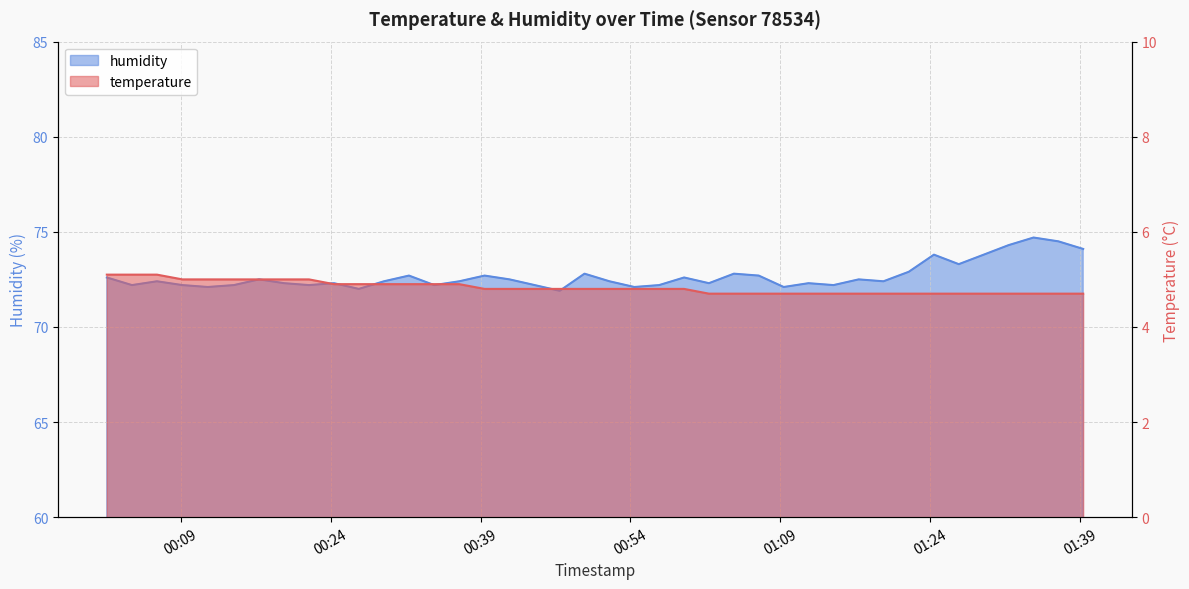

Which series has the widest spread of values?

humidity